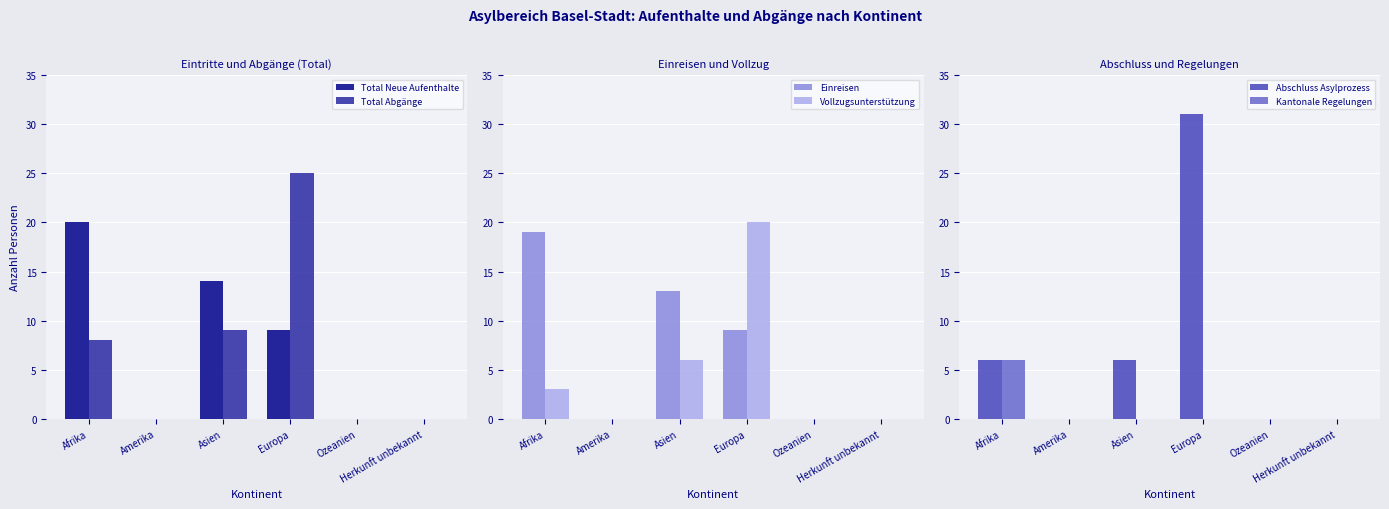

What is the average value of the Einreisen series?

7